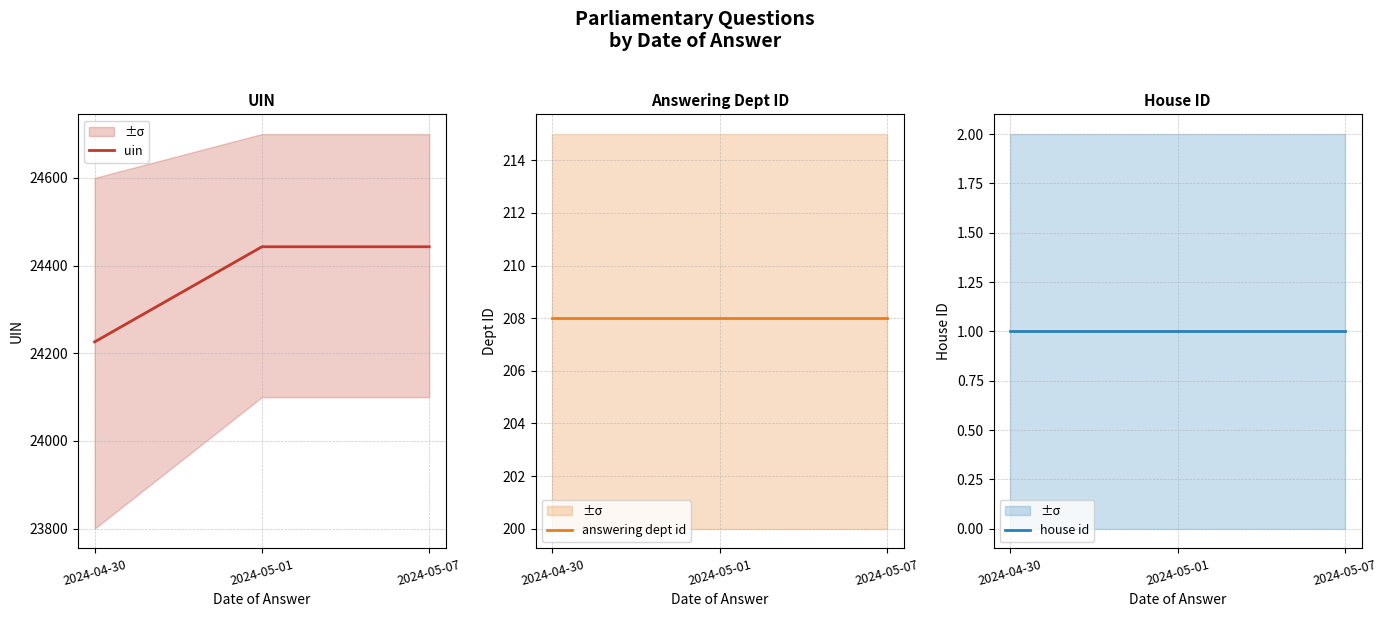

Does the chart display data point markers on the line(s)?

No